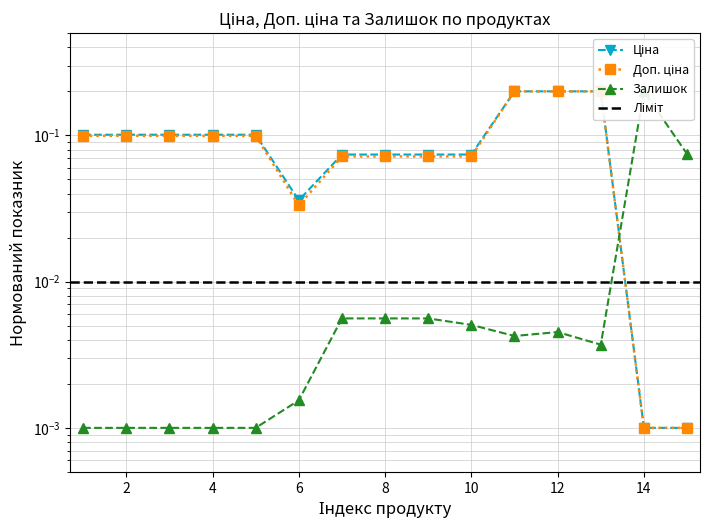

What is the maximum value for Залишок?

0.2